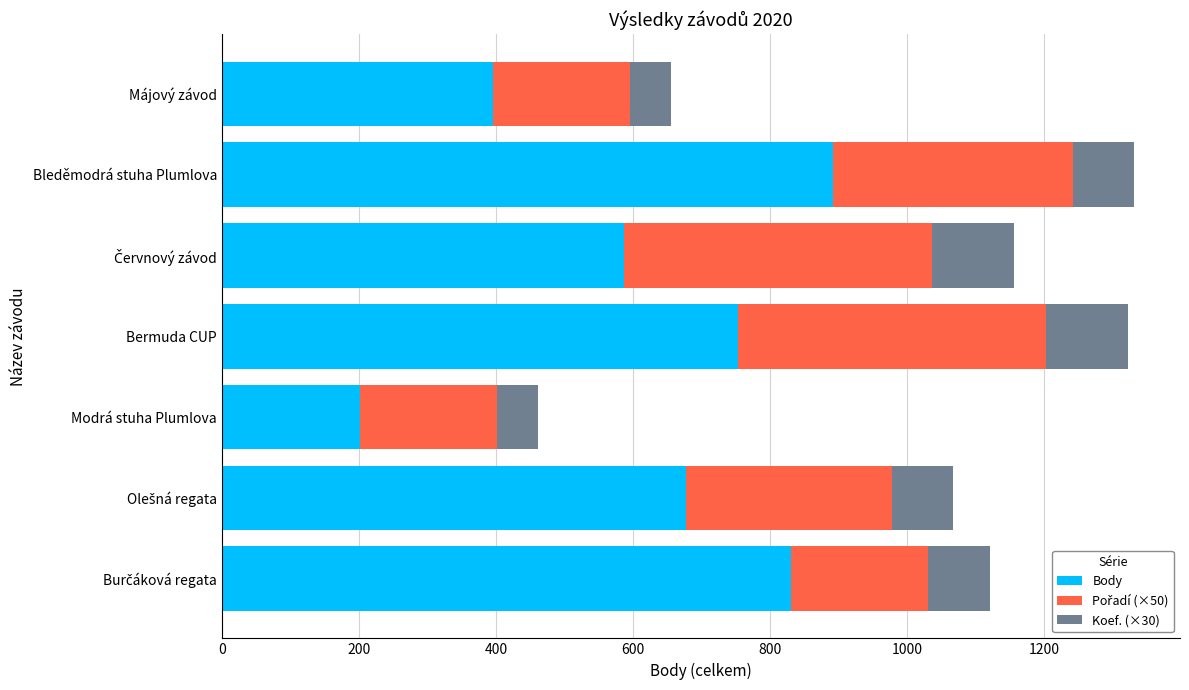

The value of Body at Bermuda CUP is 753. True or false?

True